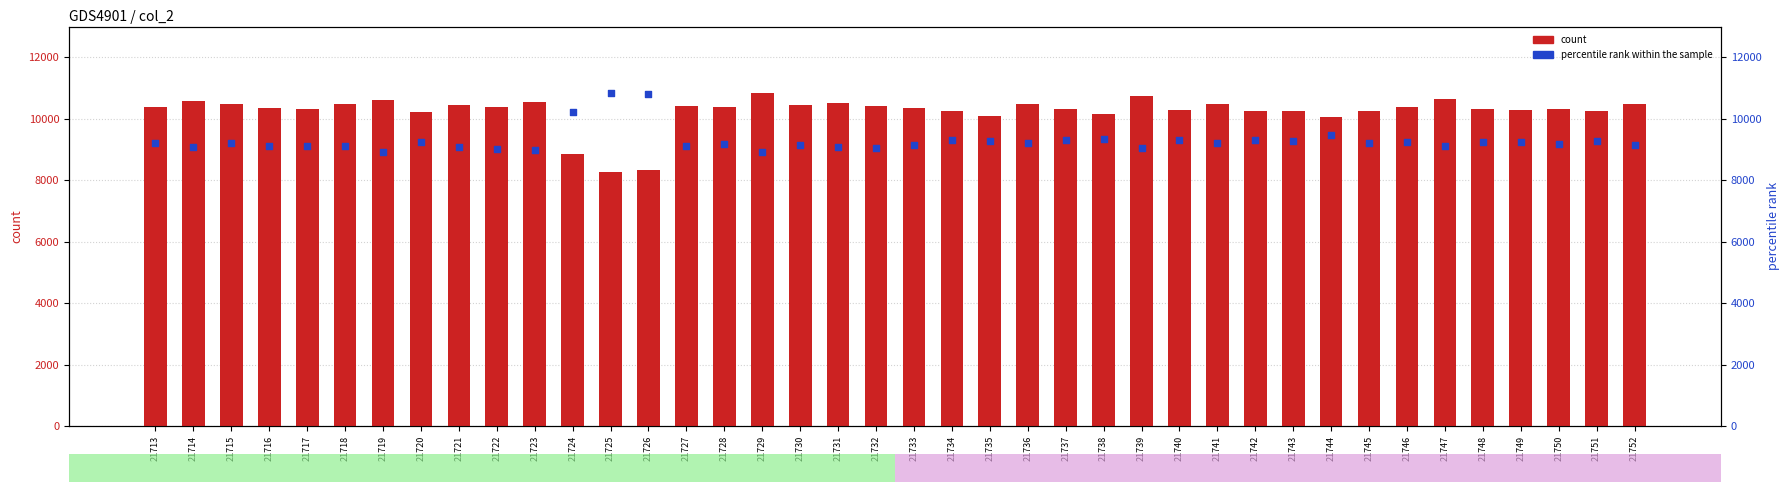

Is the value of count at 21723 greater than the value of percentile rank within the sample at 21713?

Yes